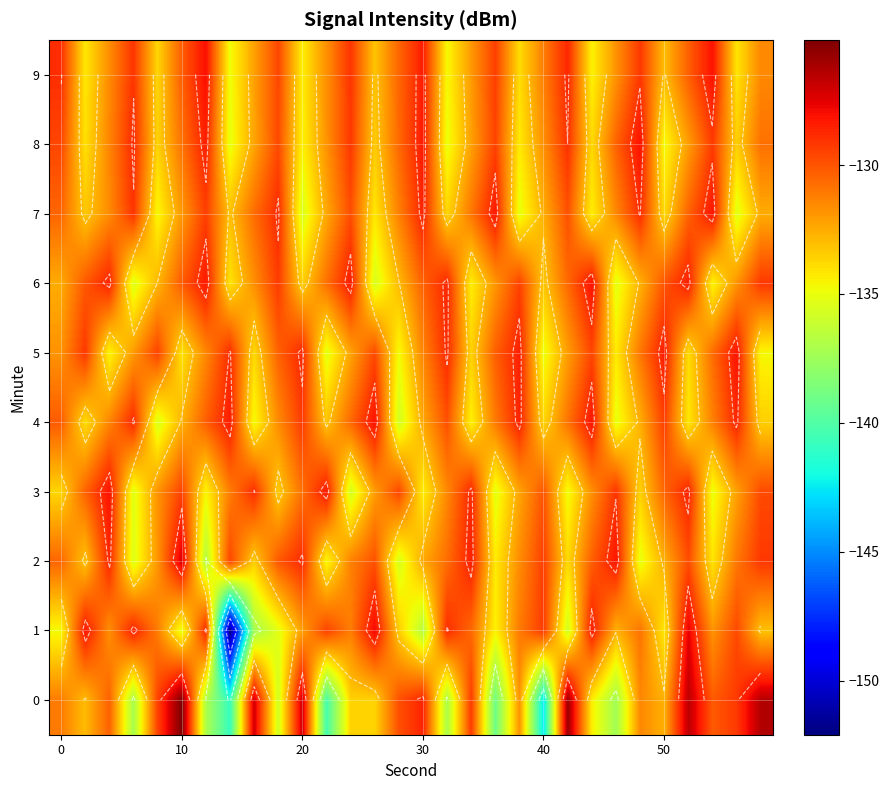

What is the total value across all series at 28?

-1313.7